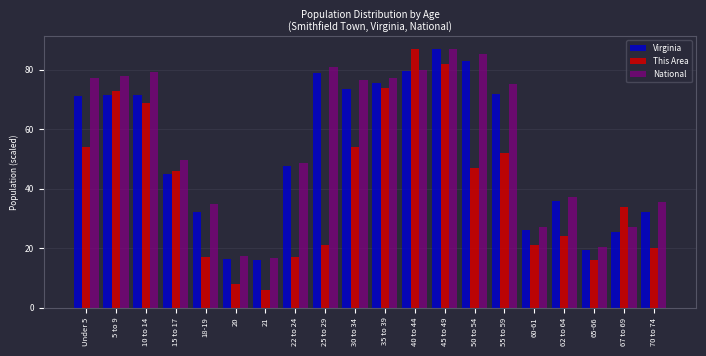

At how many categories does at least one series exceed 57?

10